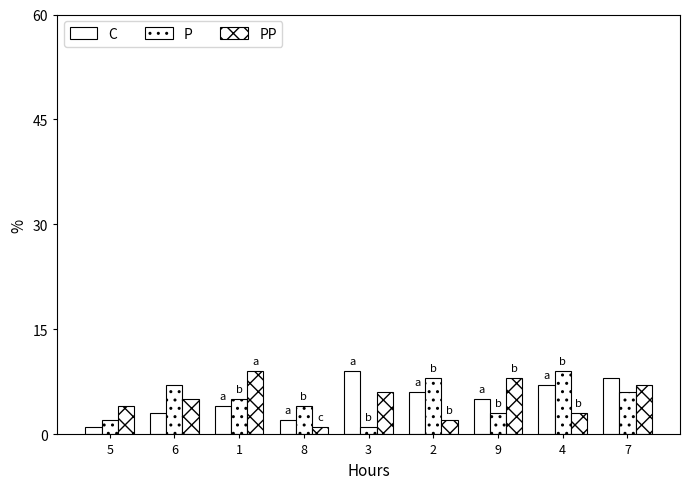

How many bars are there in total?

27